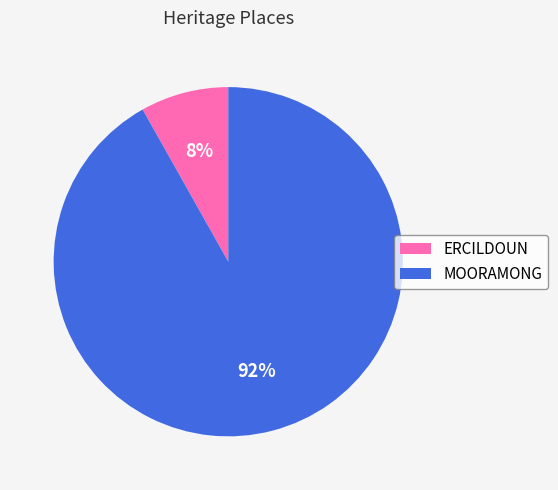

Combined, do ERCILDOUN and MOORAMONG account for over 50%?

Yes